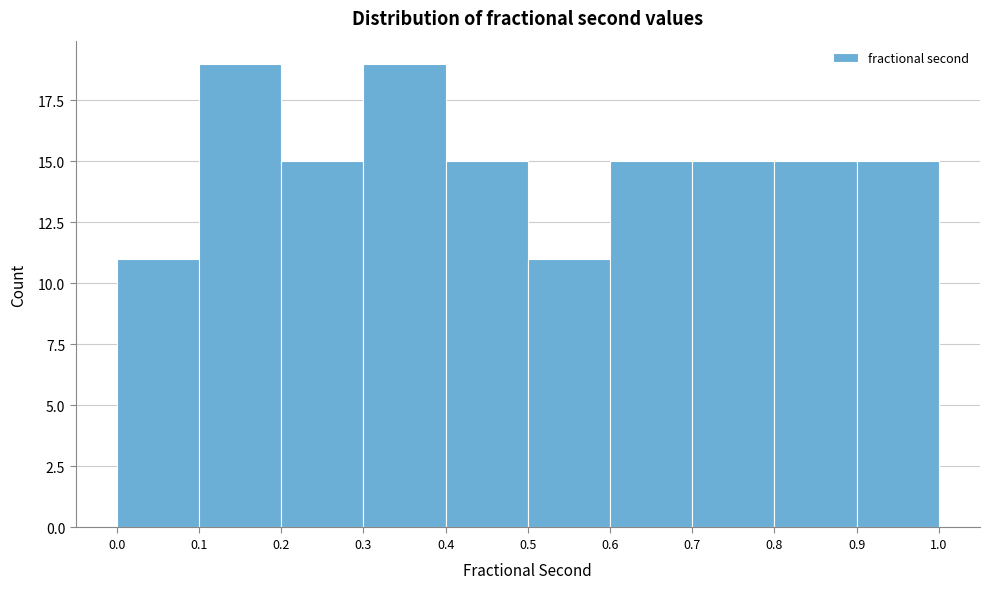

Reading left to right, transcribe this chart: for each bar, give the range it covers on the x-axis and its height. The values are not printed on the chart, so give them approximately, as read against the axis.

0.0 to 0.1: 11
0.1 to 0.2: 19
0.2 to 0.3: 15
0.3 to 0.4: 19
0.4 to 0.5: 15
0.5 to 0.6: 11
0.6 to 0.7: 15
0.7 to 0.8: 15
0.8 to 0.9: 15
0.9 to 1.0: 15